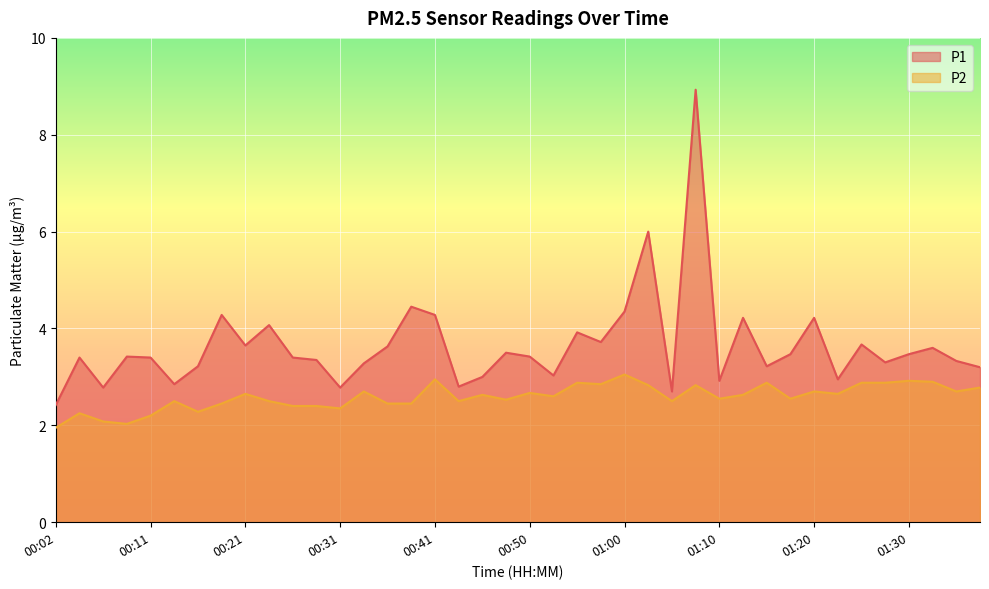

What is the approximate value of P1 at 00:48?

3.5